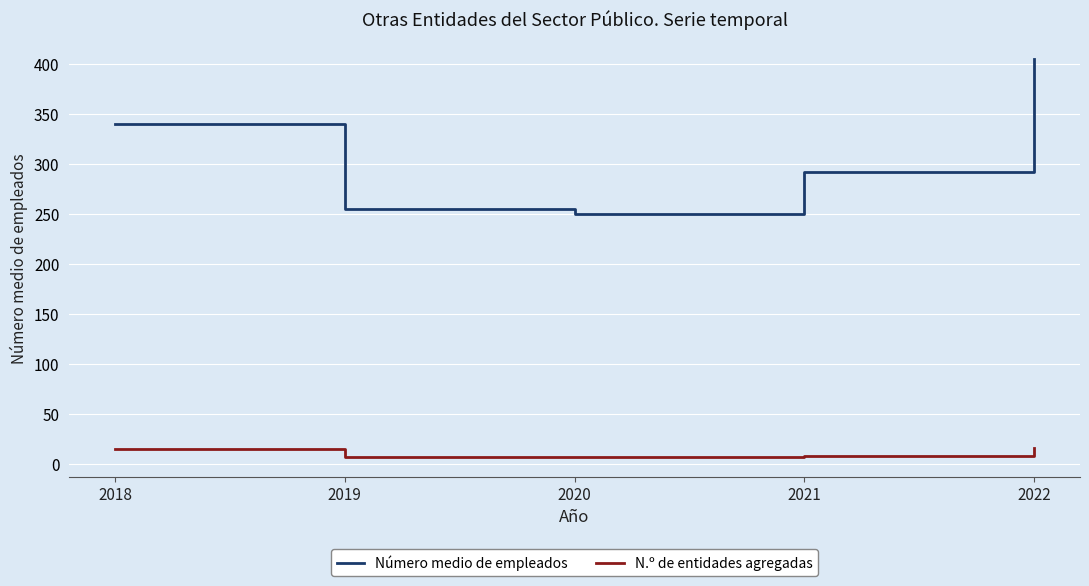

How many lines are shown in the chart?

2